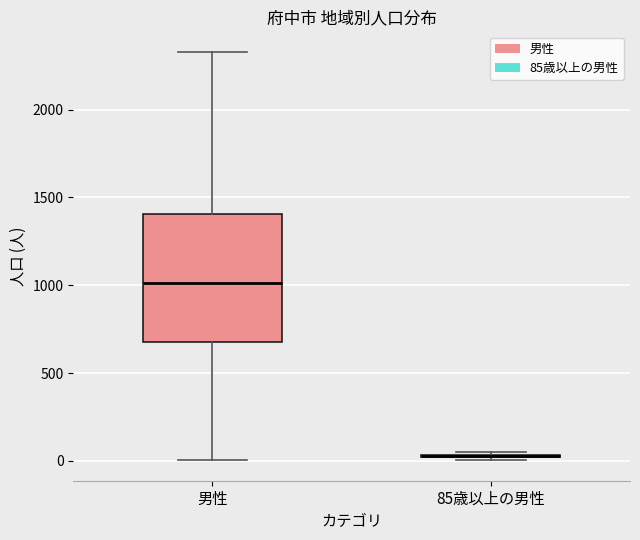

Reading left to right, transcribe this box plot: for each box, give where its median line is, the range the box spans, and where its two whiskers end, as read against the y-axis. The values are not printed on the chart, so give them approximately, as read against the axis.

男性: median 1000, box 700 to 1400, whiskers 0 to 2350
85歳以上の男性: box collapsed to a line at 50, whiskers 0 to 50